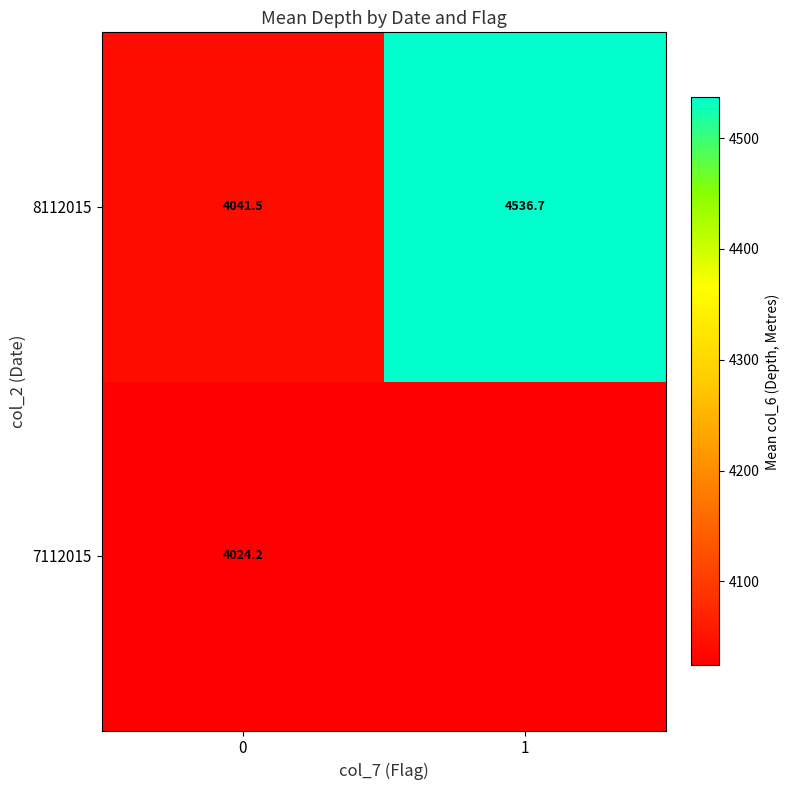

What is the approximate value of 7112015 at 0?

4024.2